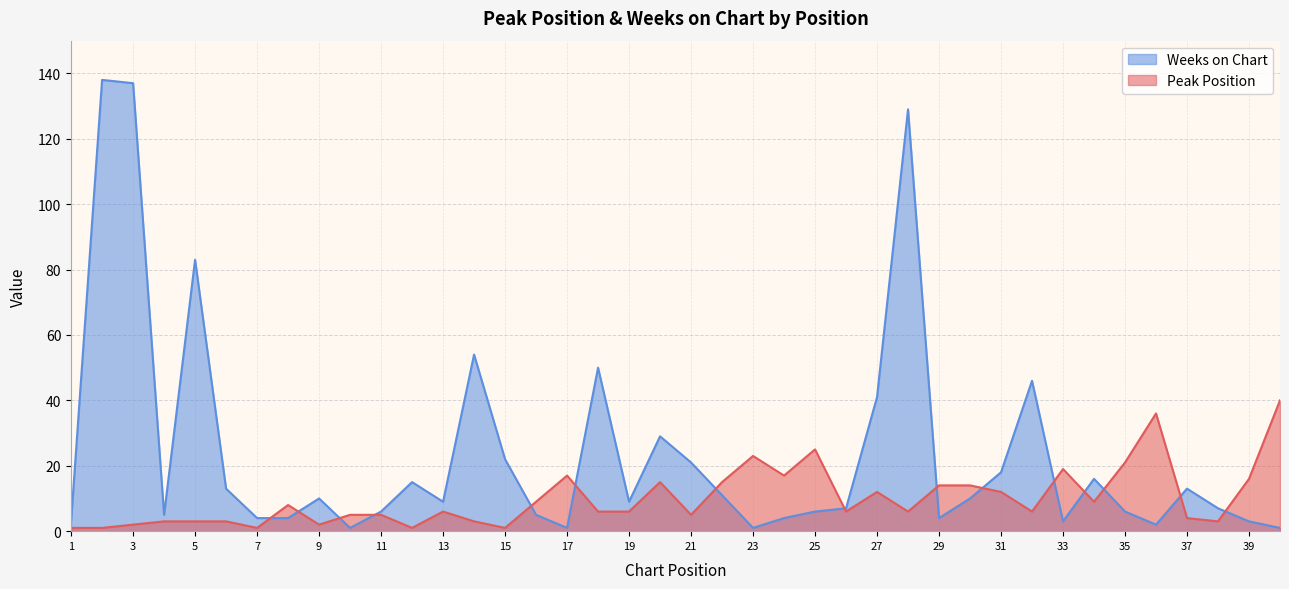

At which category is the sum across all series the highest?

2